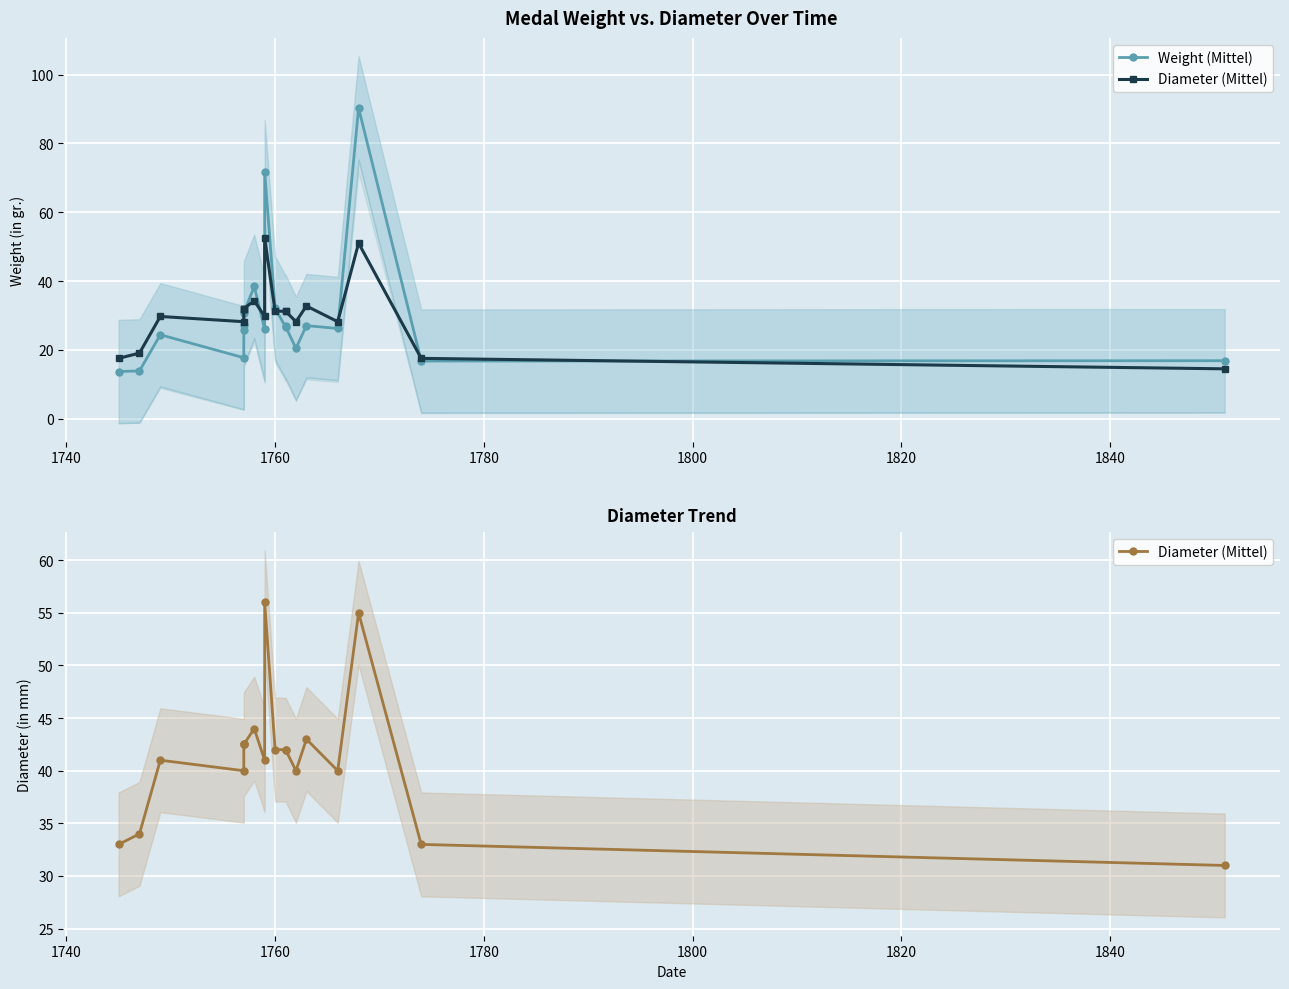

Rank the series at 1780 from lowest to highest value.

Weight (Mittel), Diameter (Mittel)